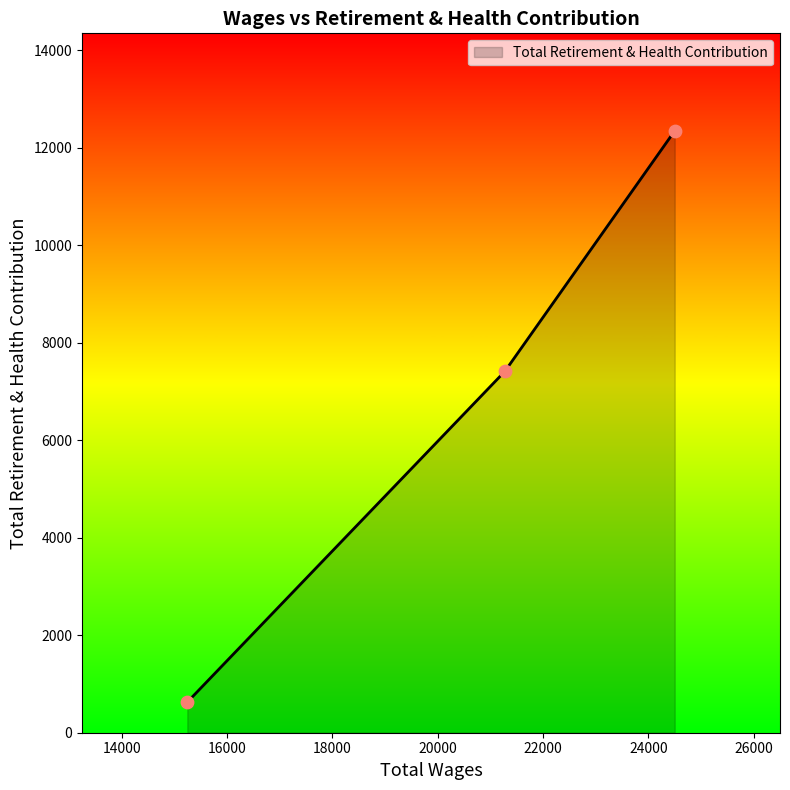

What is the minimum value shown in the chart?

628